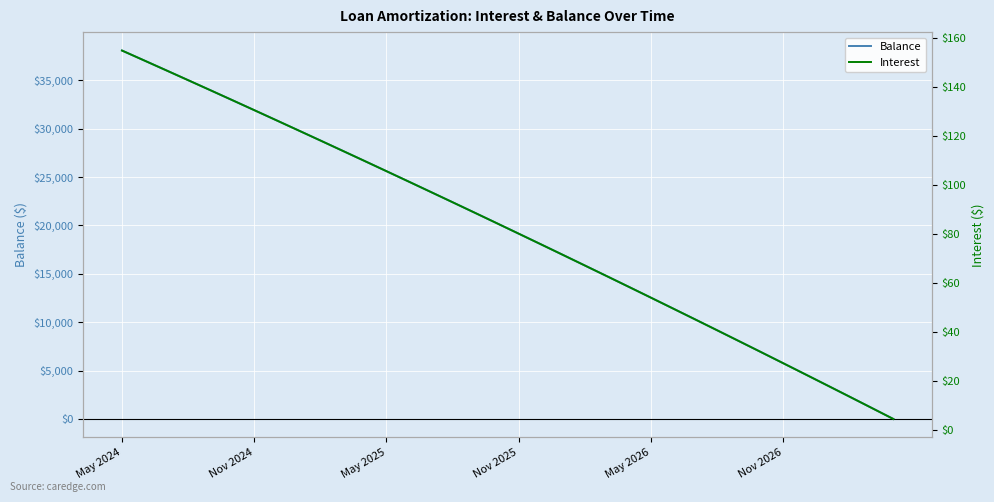

What is the maximum value for Balance?

38074